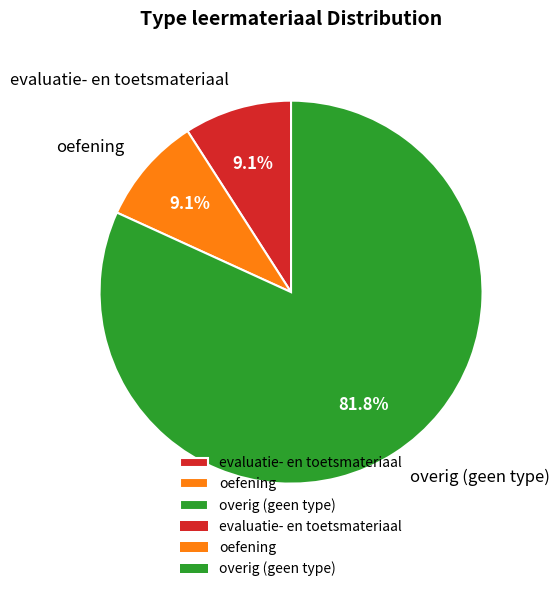

Between overig (geen type) and evaluatie- en toetsmateriaal, which is larger?

overig (geen type)